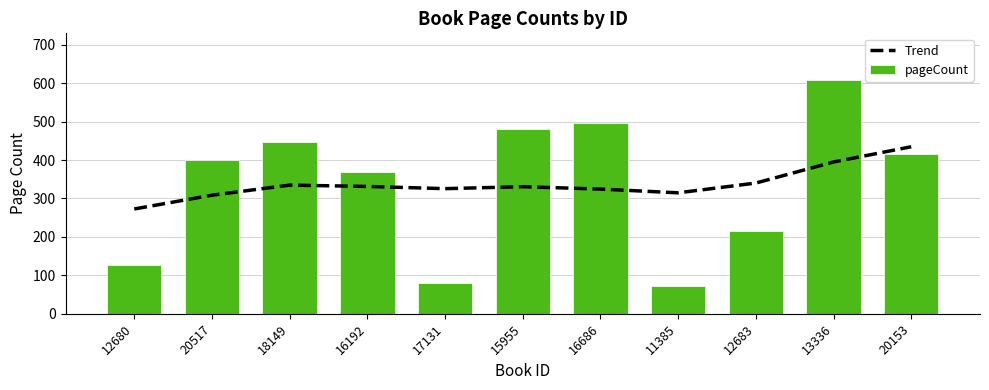

How many data points in Trend are less than 330?

5